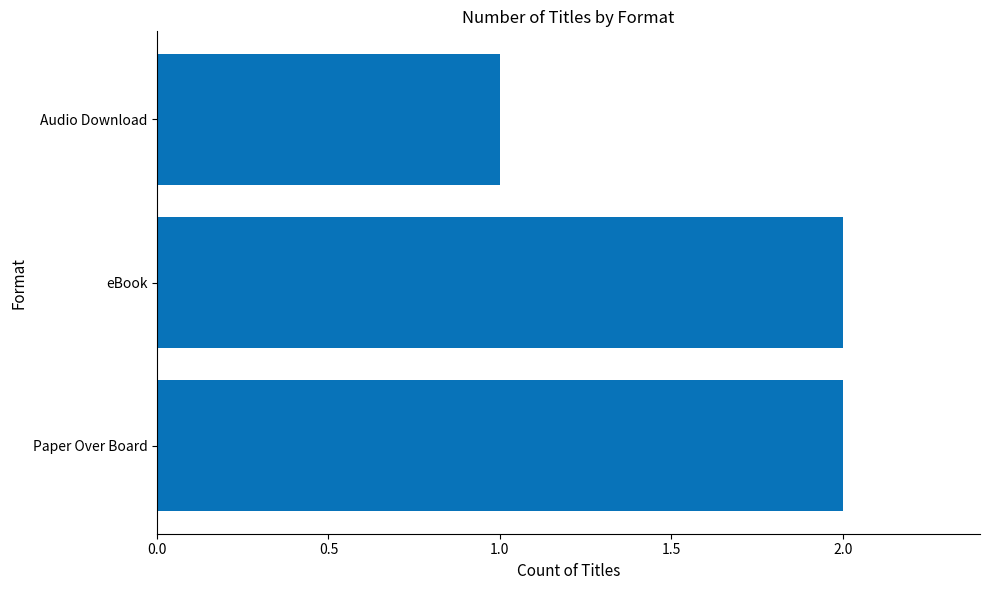

What is the sum of the values at Audio Download and eBook?

3